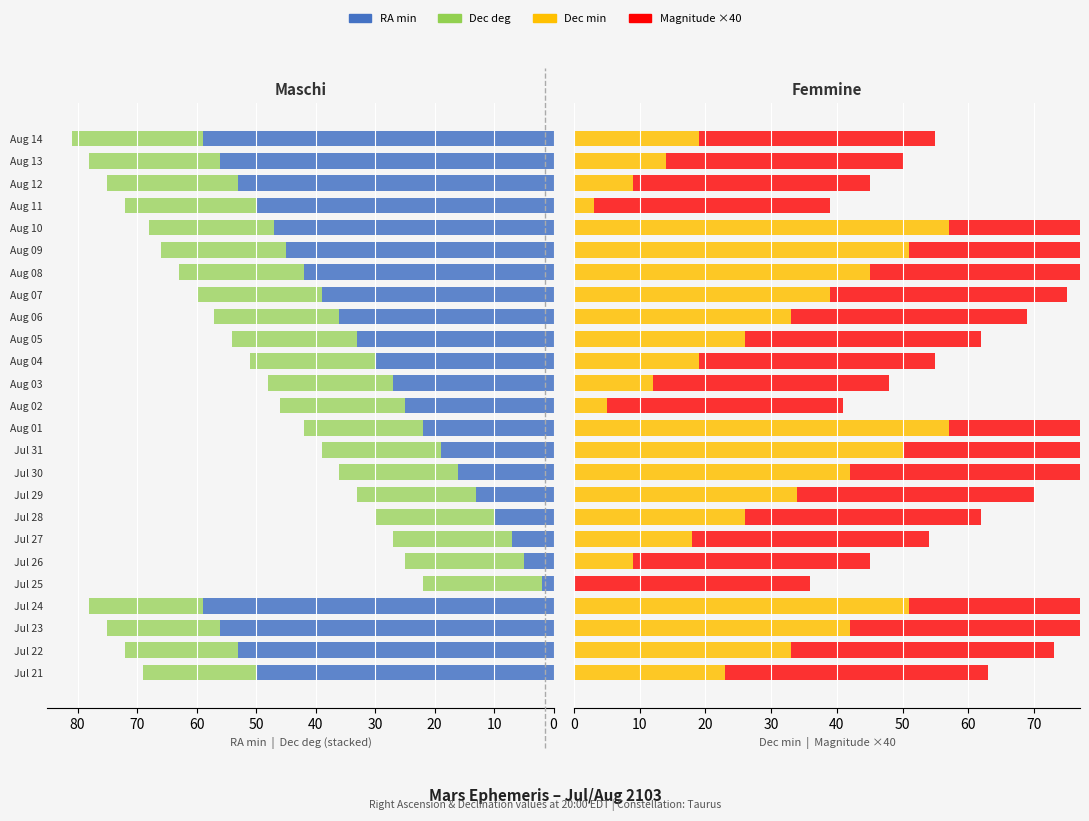

At how many categories does at least one series exceed 57?

2